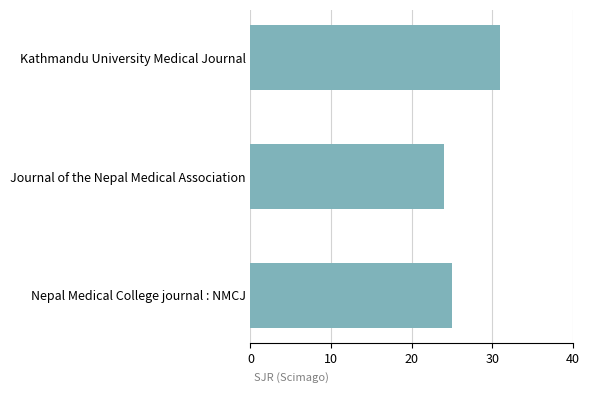

The chart shows a value of 25 at Nepal Medical College journal : NMCJ. True or false?

True